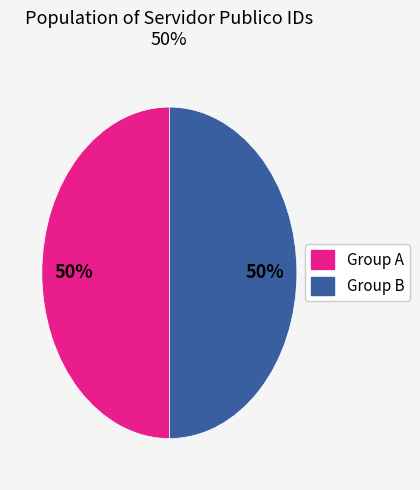

To the nearest percent, what is the average slice percentage?

50%